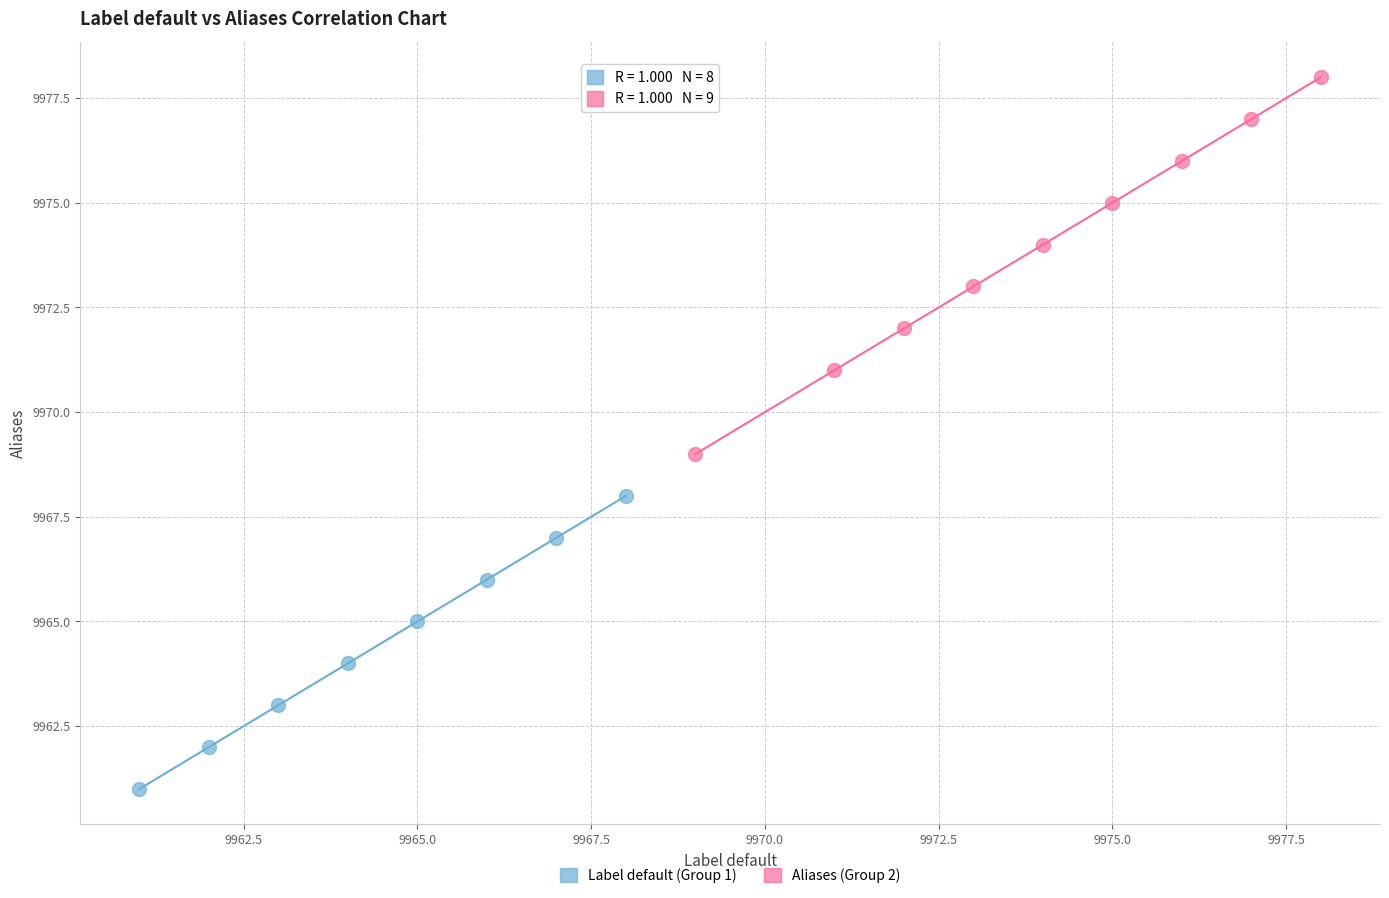

Which series has the widest spread of Y values?

Aliases (Group 2)